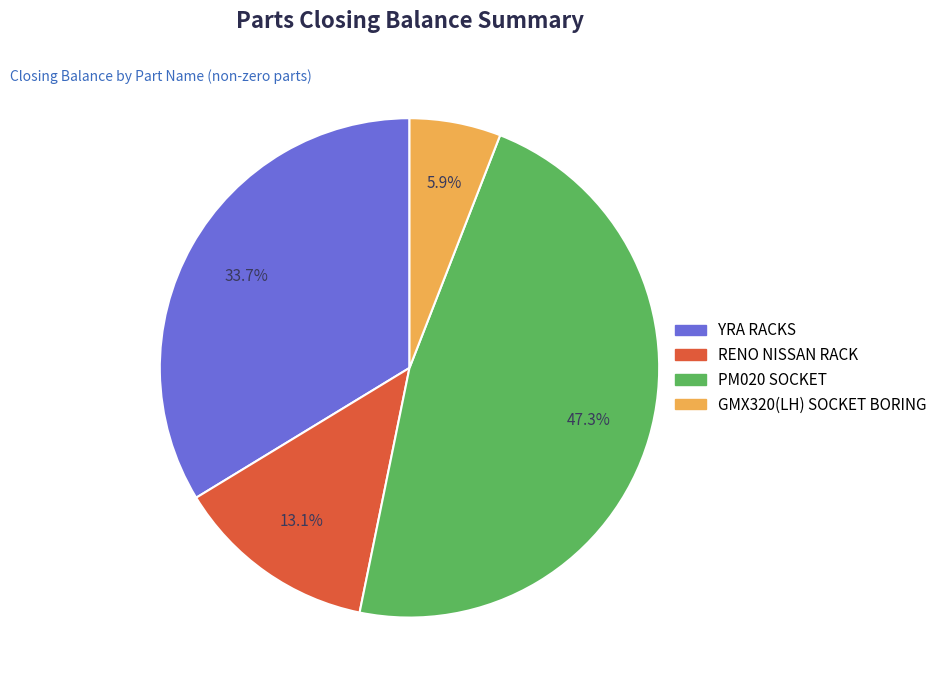

The YRA RACKS slice represents 34% of the pie. True or false?

True